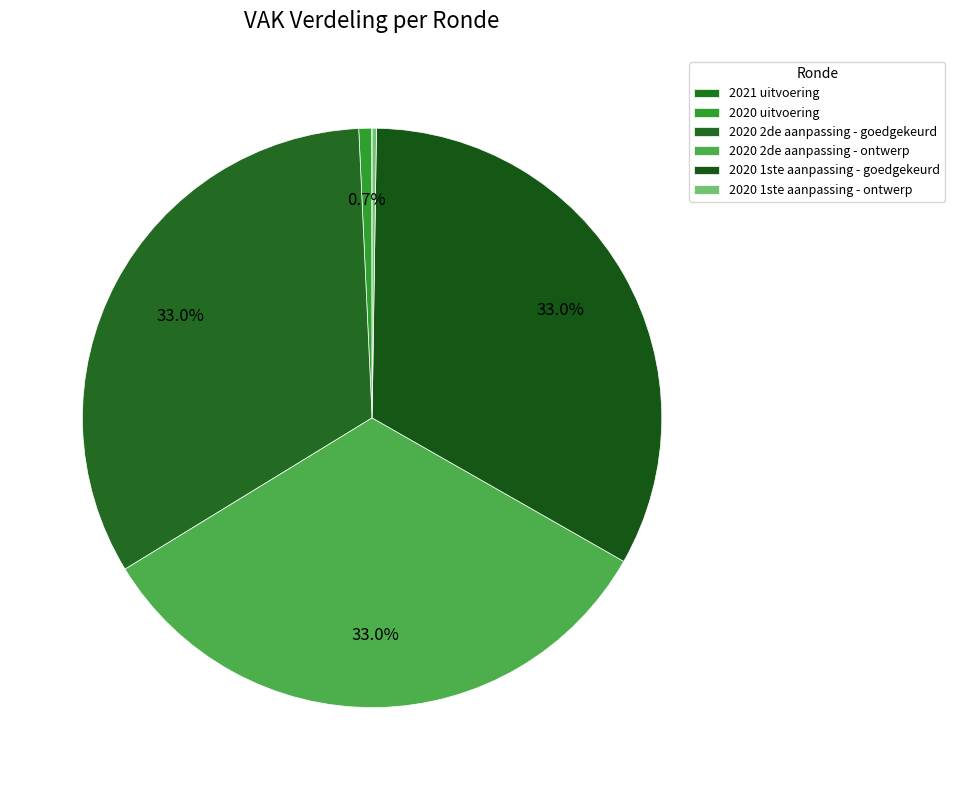

How much of the chart is everything except 2020 1ste aanpassing - ontwerp?

99.8%